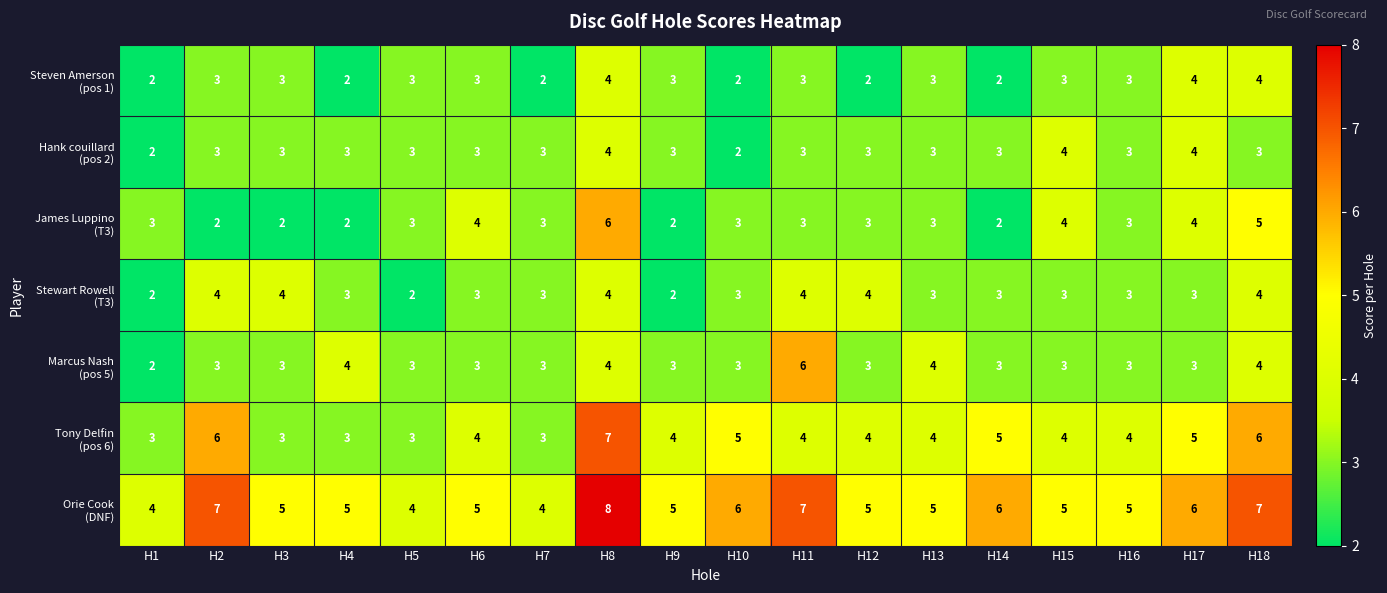

Which label corresponds to the largest value in the chart?

H8